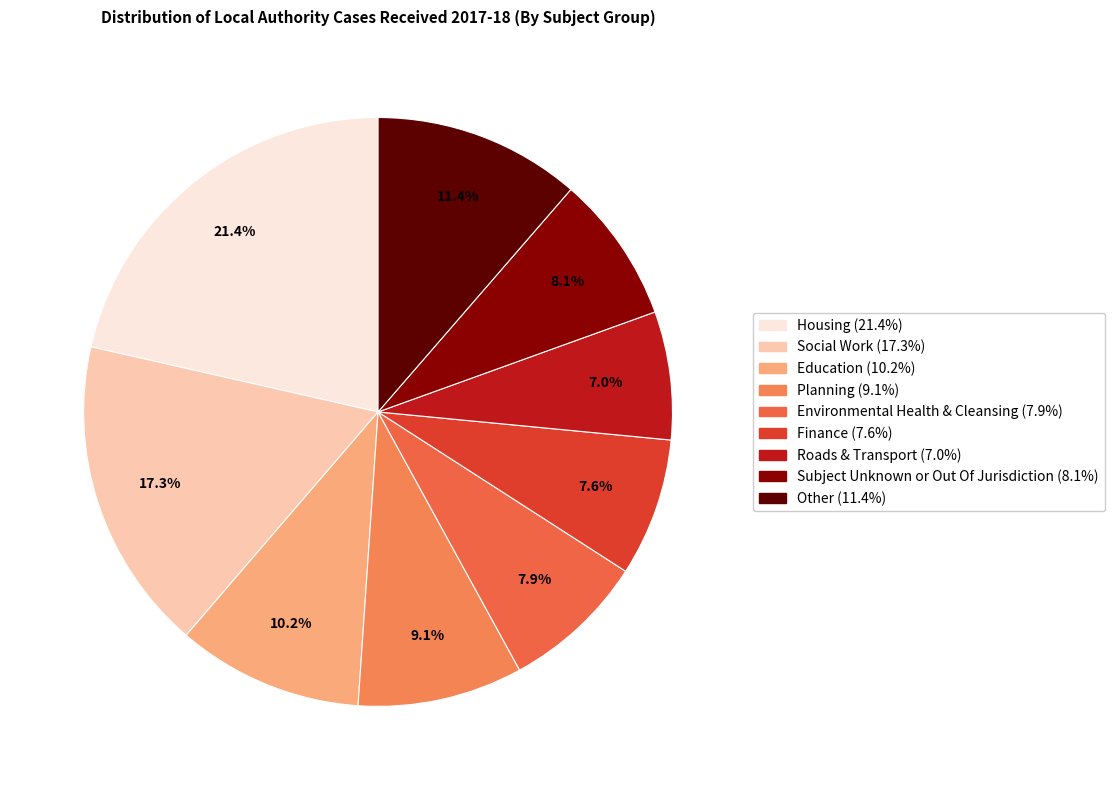

To the nearest percent, what is the difference between the largest and smallest slice percentages?

14%